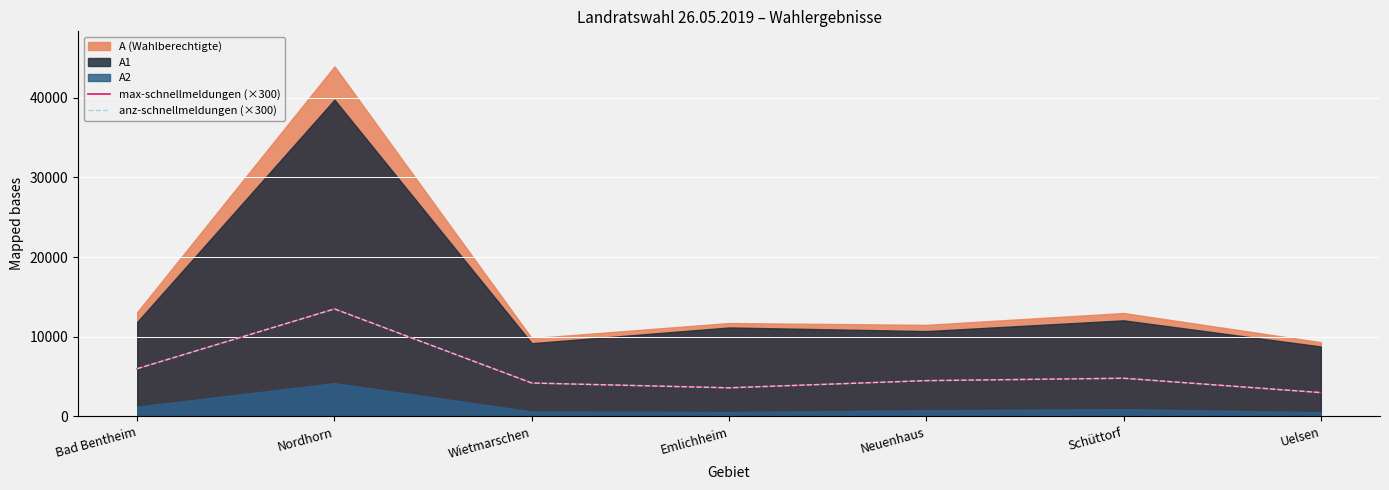

What is the minimum value for max-schnellmeldungen (×300)?

3000